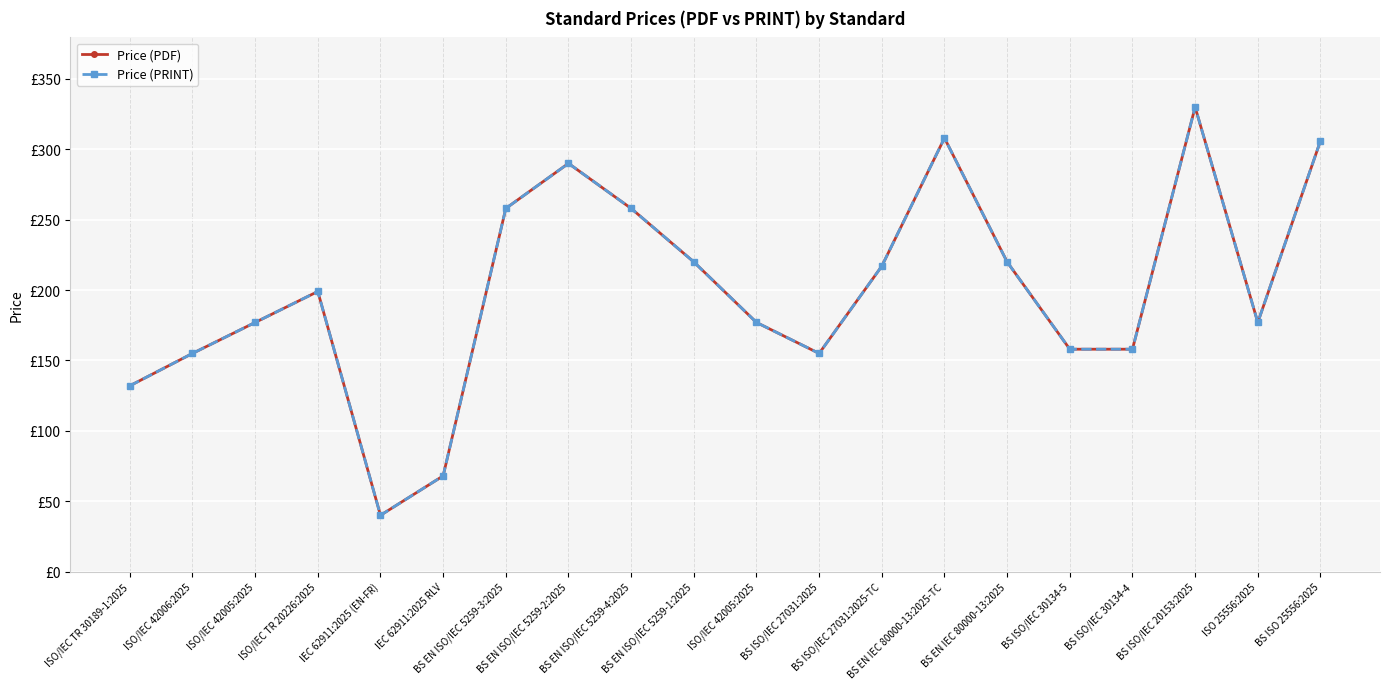

How many interior local peaks does the Price (PDF) series have?

4